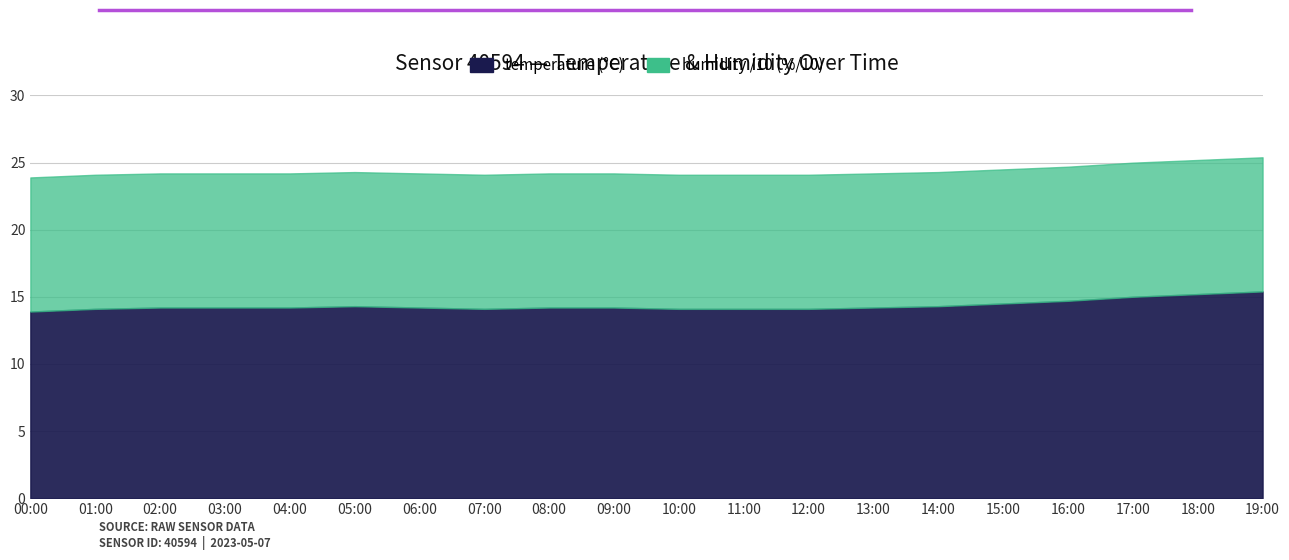

Where is the first local maximum?

05:00